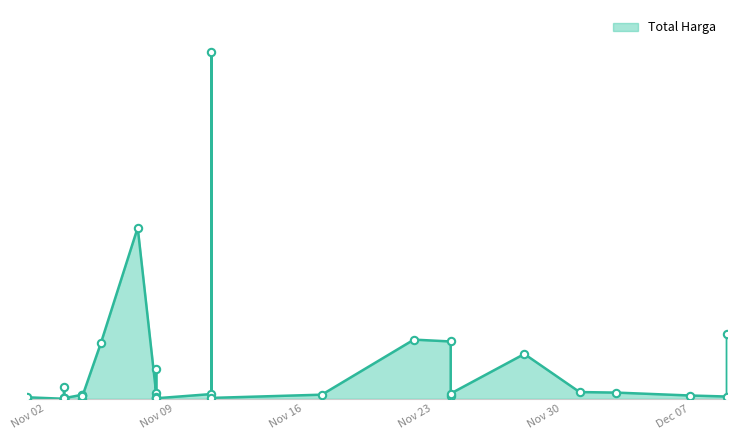

What is the change in value from 2021-11-03 to 2021-12-03?

+48829000